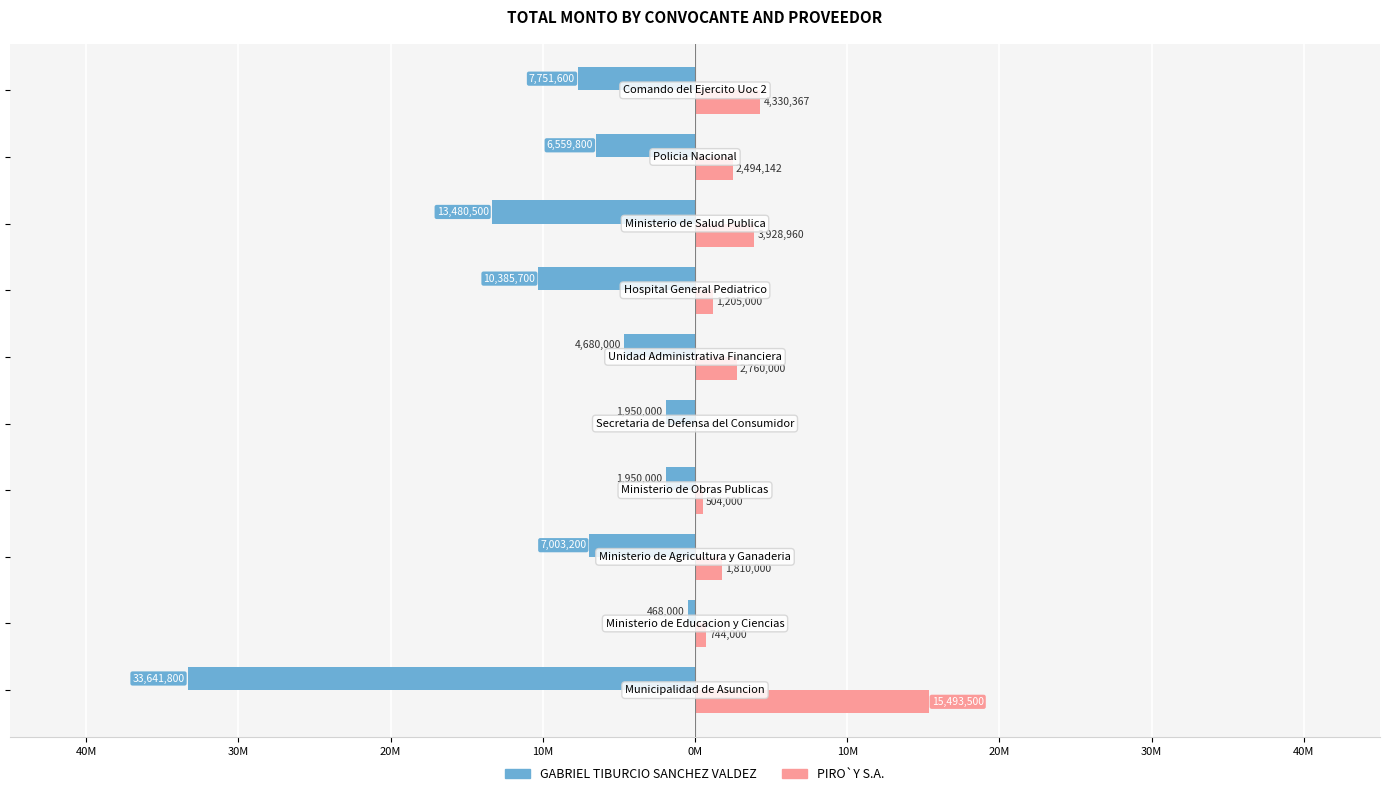

What are all the series names shown in the legend?

GABRIEL TIBURCIO SANCHEZ VALDEZ, PIRO`Y S.A.